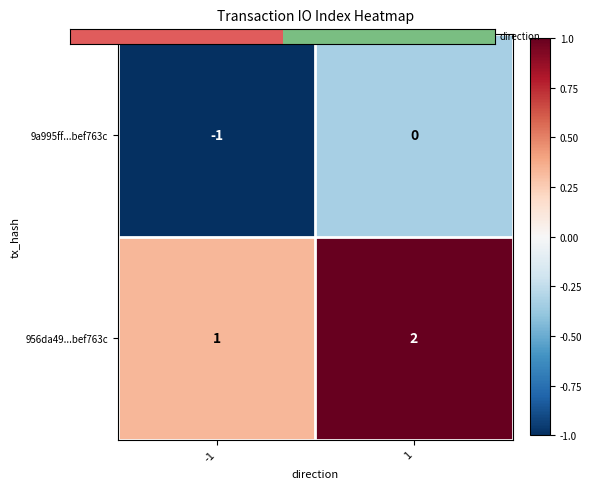

What is the sum of all 956da49...bef763c values?

3